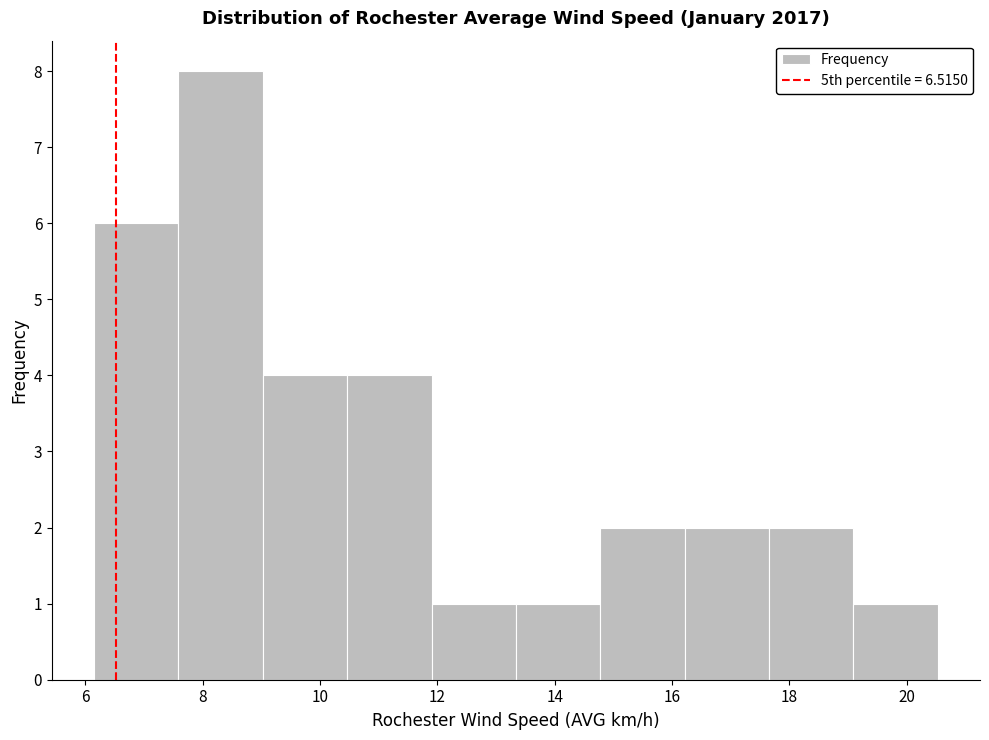

Reading left to right, transcribe this chart: for each bar, give the range it covers on the x-axis and its height. Neither the bar edges nor the heights are printed on the chart, so give them approximately, as read against the axes.

6.2 to 7.6: 6
7.6 to 9.0: 8
9.0 to 10.4: 4
10.4 to 12.0: 4
12.0 to 13.4: 1
13.4 to 14.8: 1
14.8 to 16.2: 2
16.2 to 17.6: 2
17.6 to 19.0: 2
19.0 to 20.6: 1